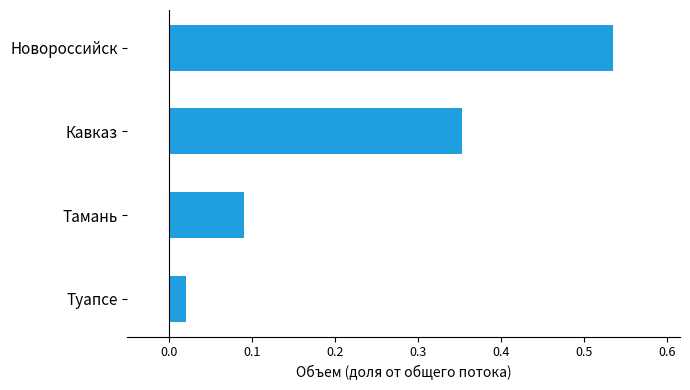

Are the bars horizontal?

Yes